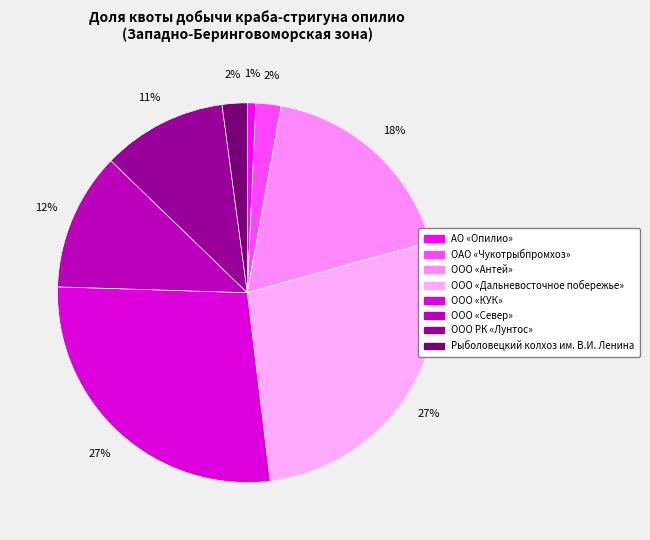

Does any single category account for the majority?

No